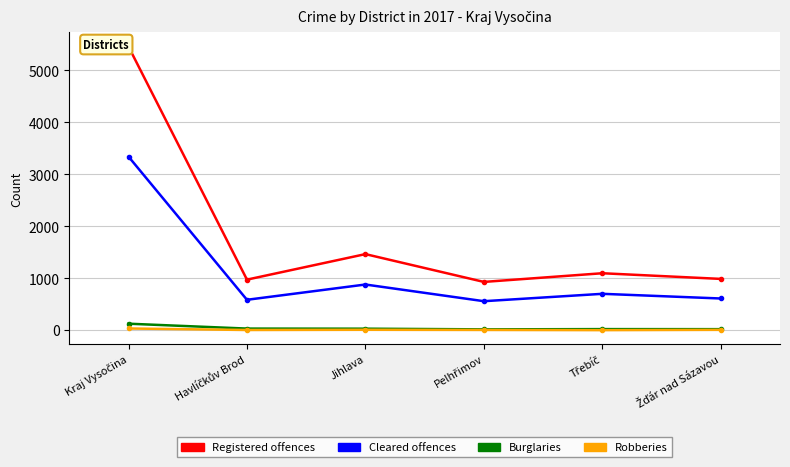

How many interior local peaks does the Robberies series have?

1